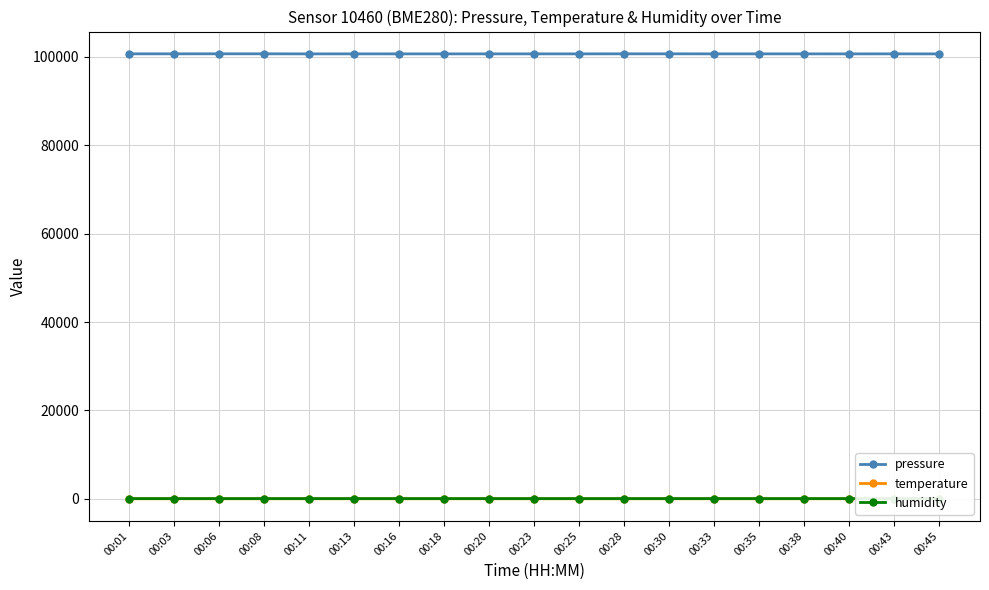

What is the sum of all humidity values?

1179.9